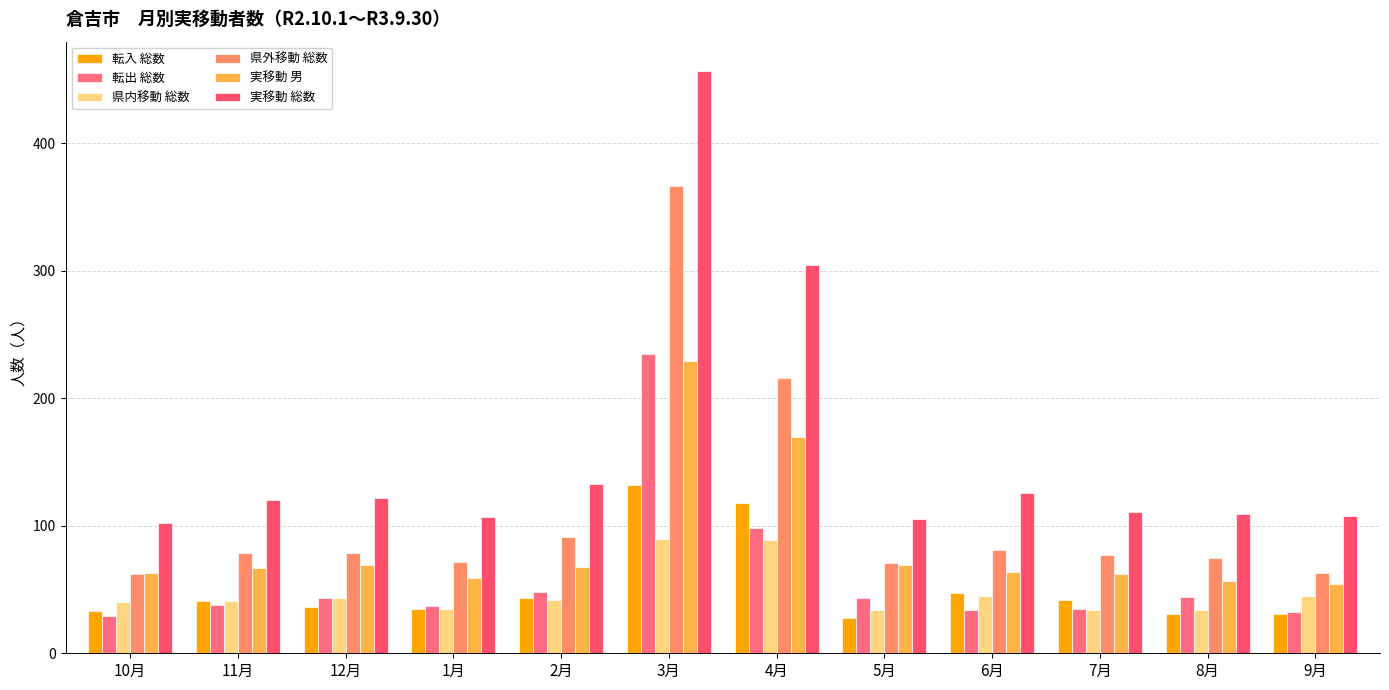

Does the chart contain any negative values?

No